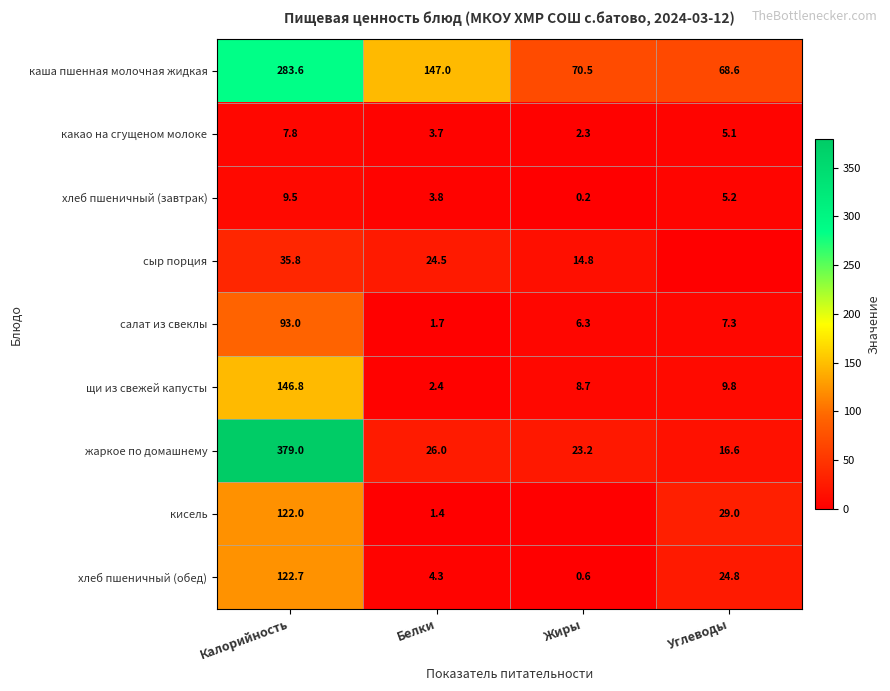

Between Углеводы and Калорийность, which is larger?

Калорийность